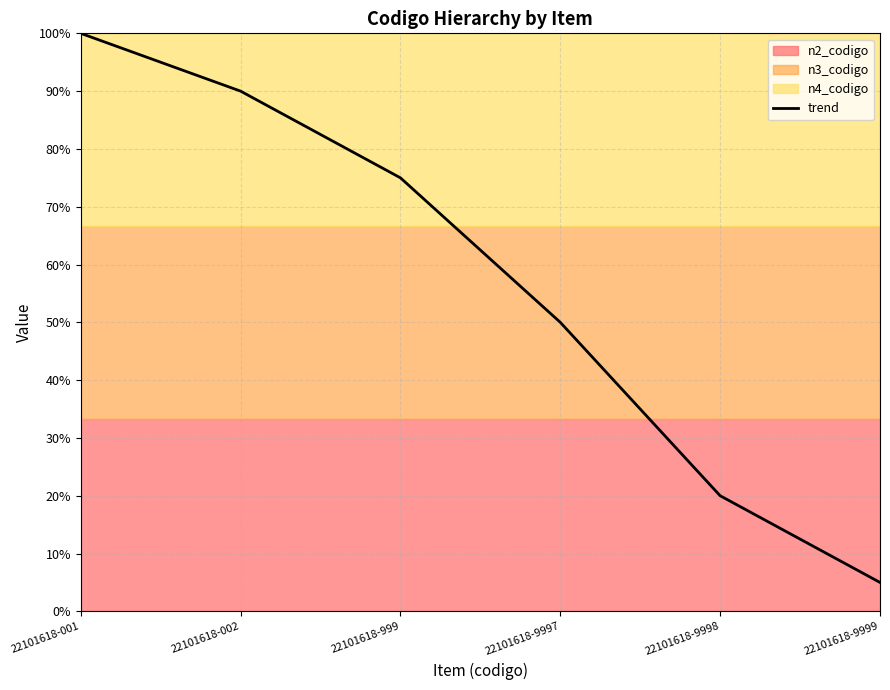

Between 22101618-001 and 22101618-002, which is larger?

22101618-001